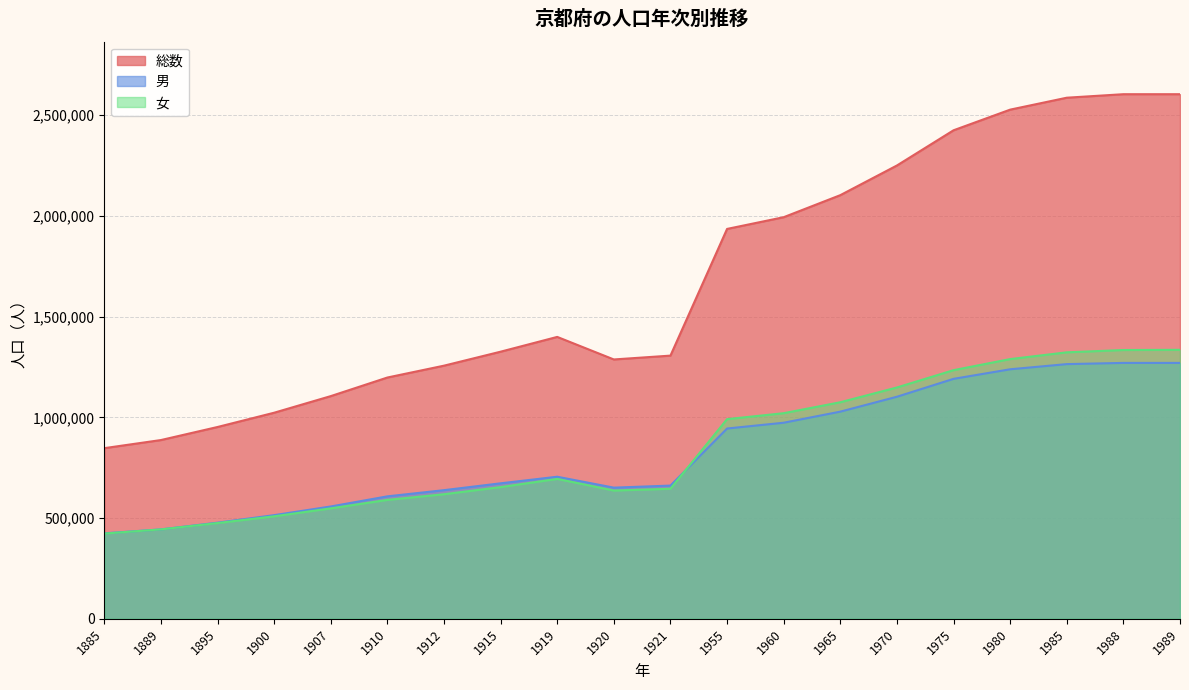

What is the highest value of the 男 series?

1270000